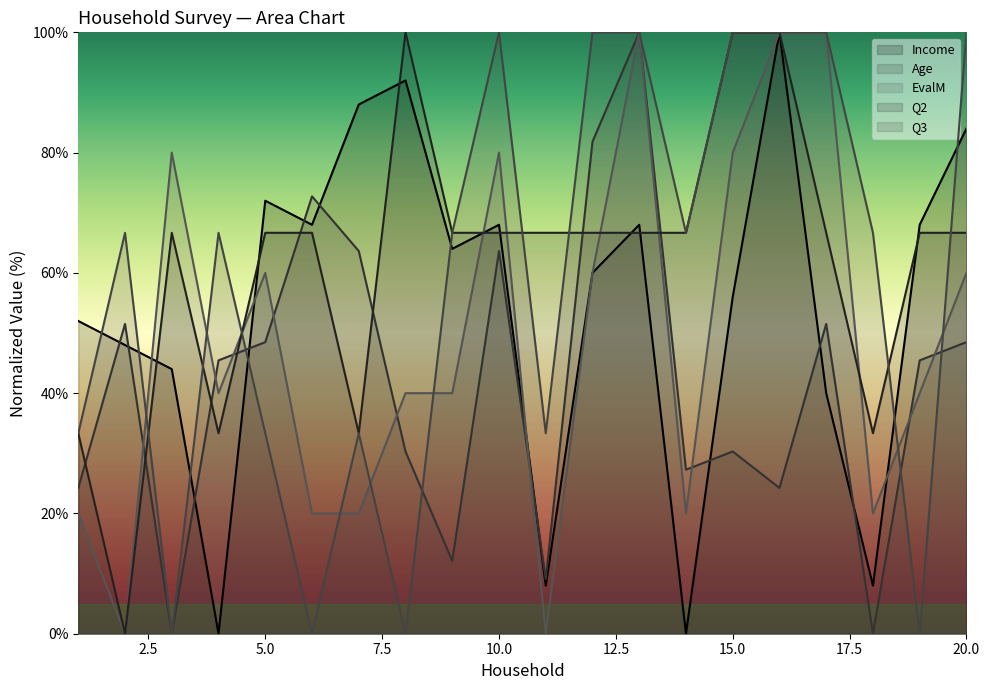

What is the spread (max minus min) of values at 16?

75.8